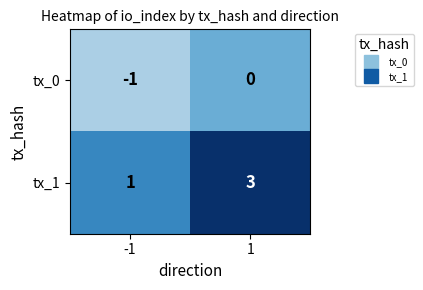

What is the sum of the tx_1 values at 1 and -1?

4